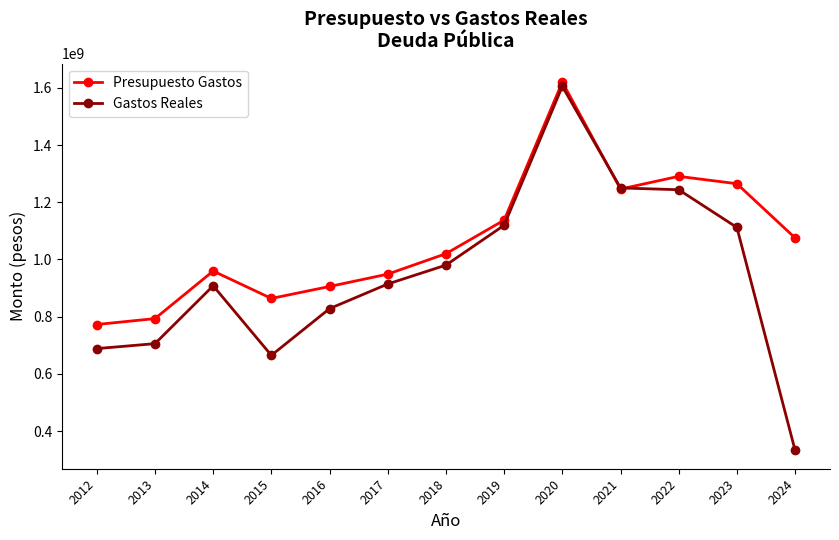

At which label does Gastos Reales reach its minimum?

2024